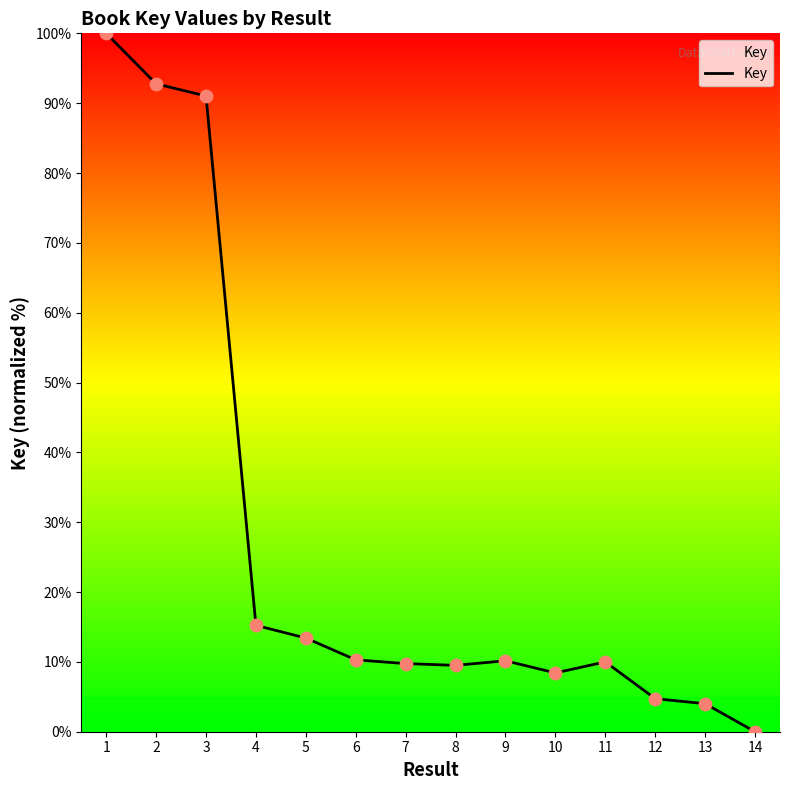

Which has a higher value, 3 or 13?

3